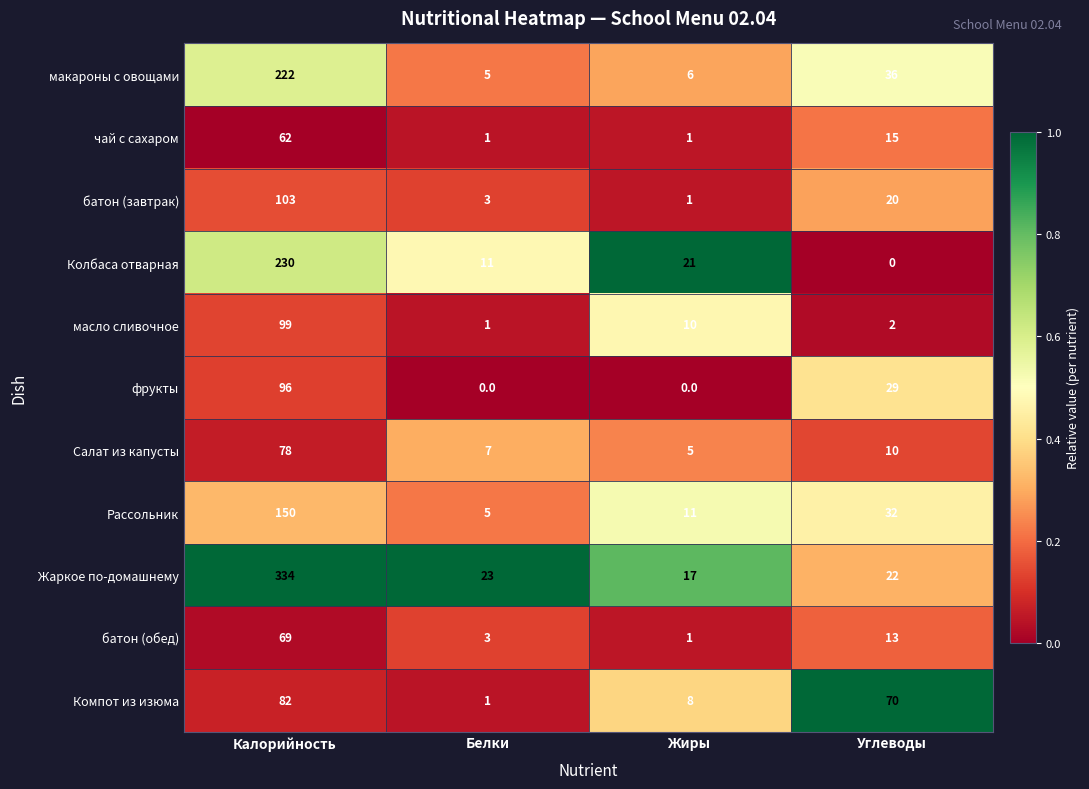

What is the total value across all series at Калорийность?

1525